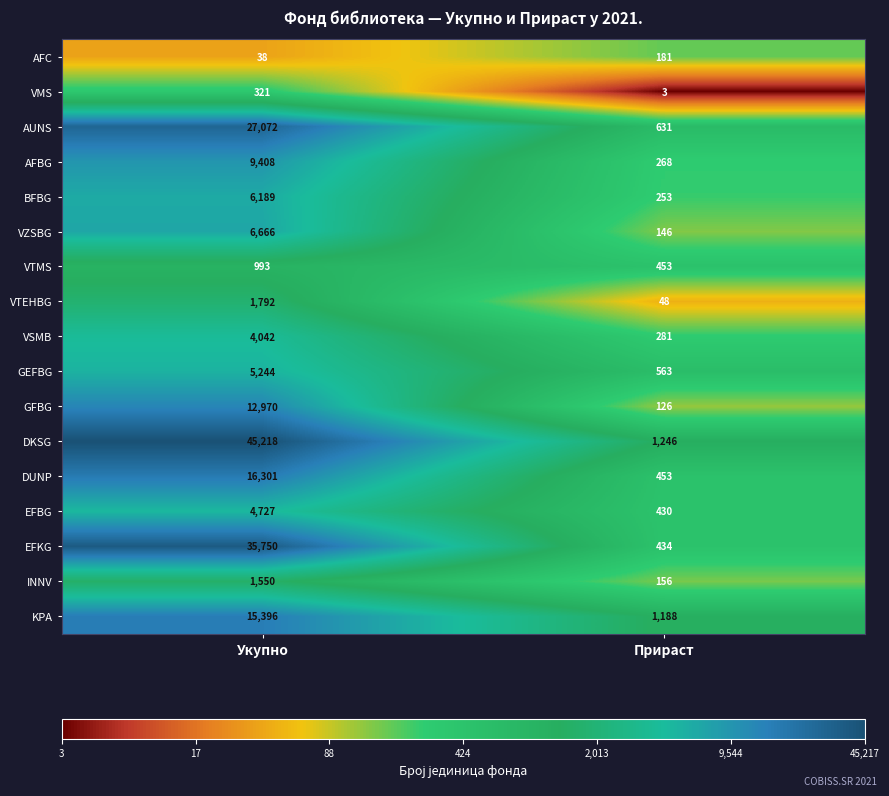

What is the difference between the VZSBG values at Укупно and Прираст?

6520